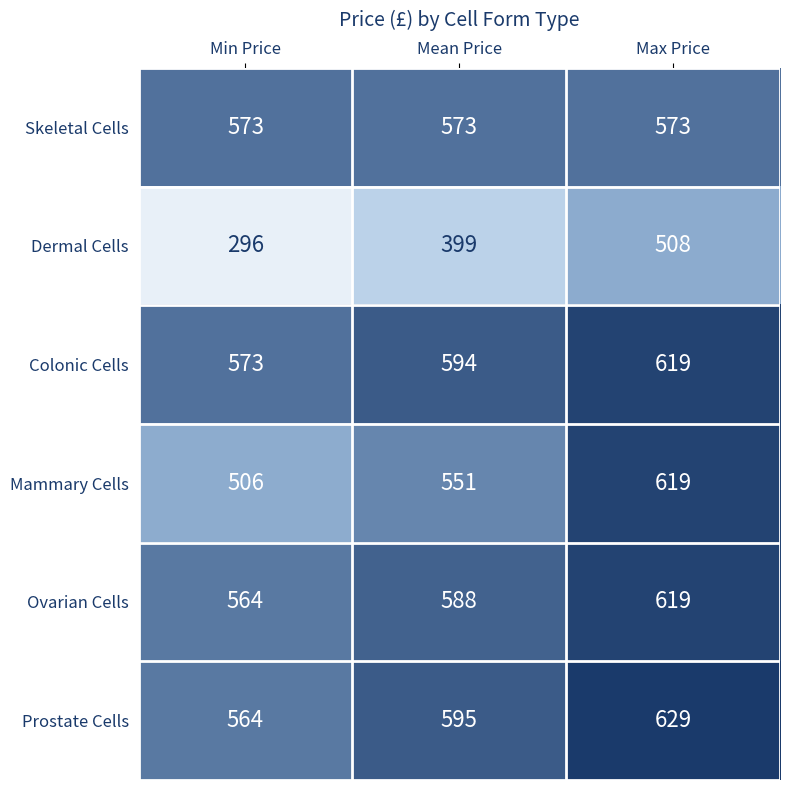

True or false: Prostate Cells has a value of 595 at Mean Price.

True